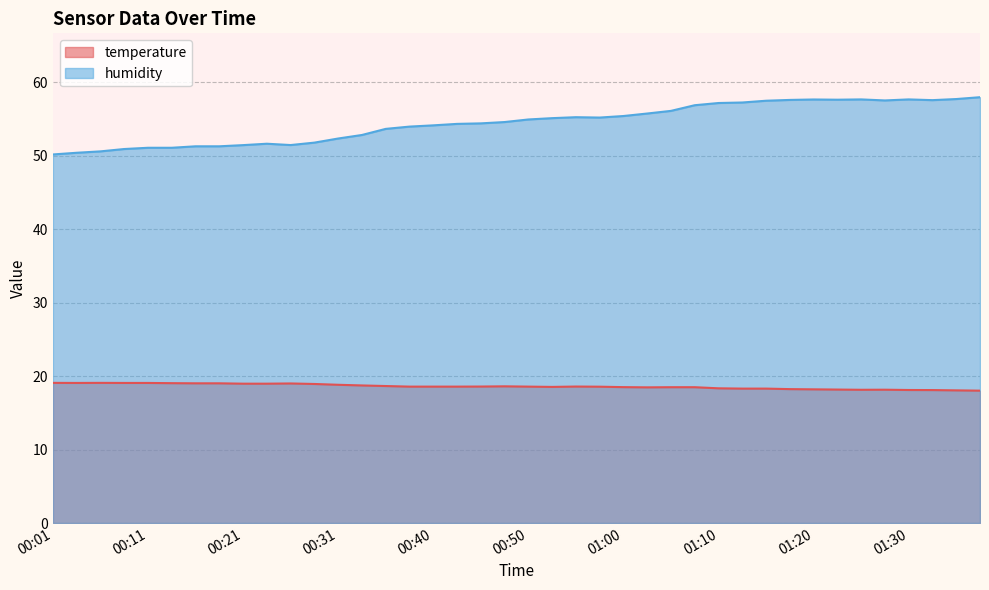

What is the label of the 24th point from the right?

00:40